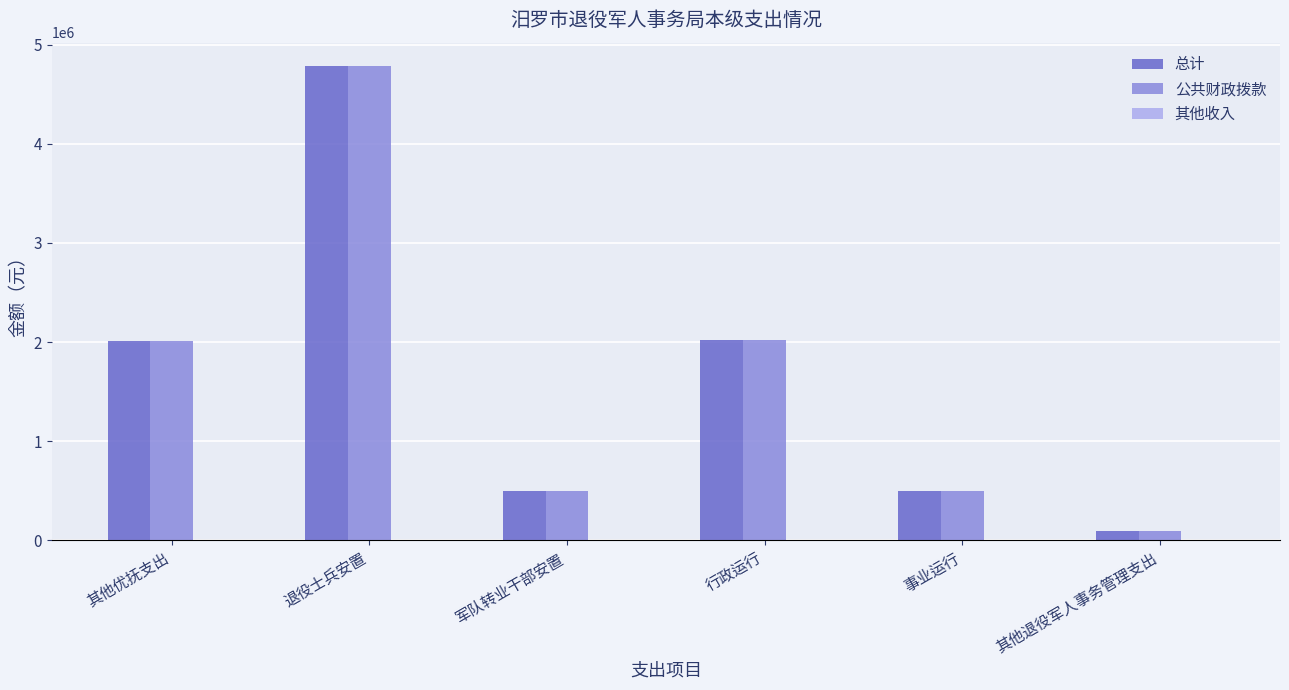

What is the total value across all series at 军队转业干部安置?

1000000